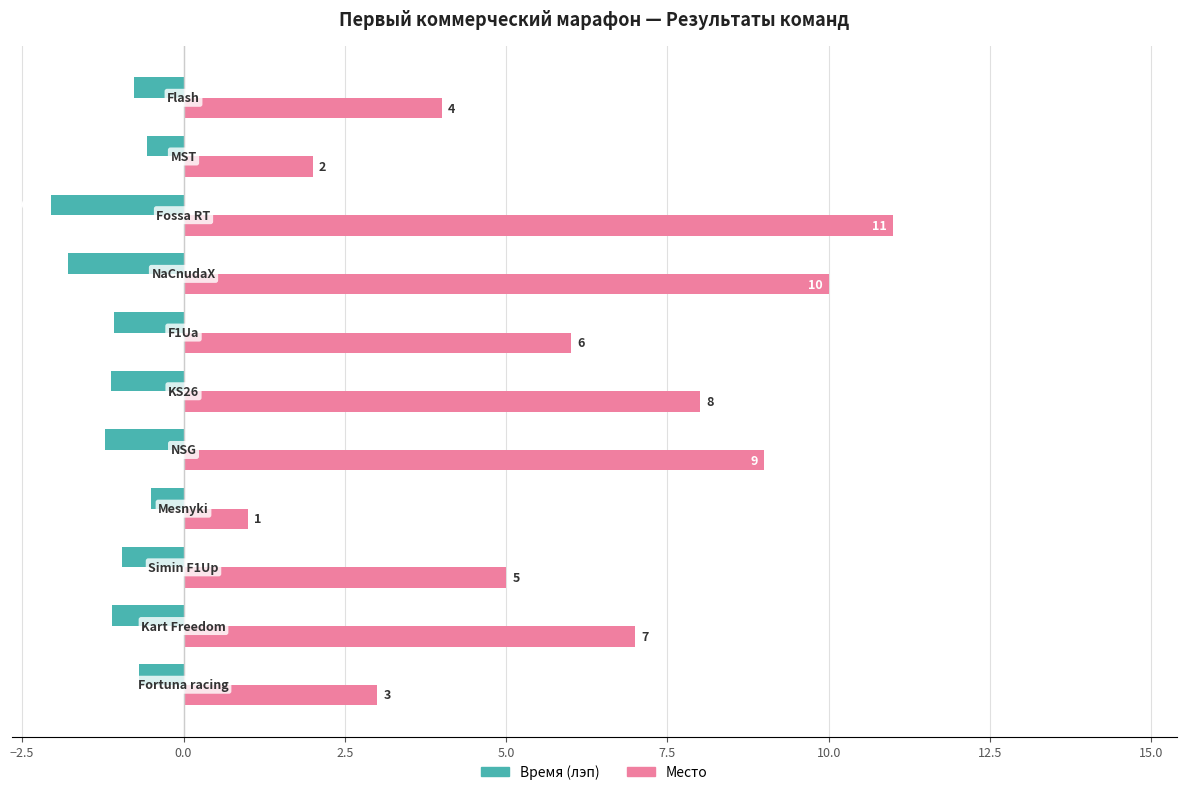

Which series has the largest range (max minus min)?

Место